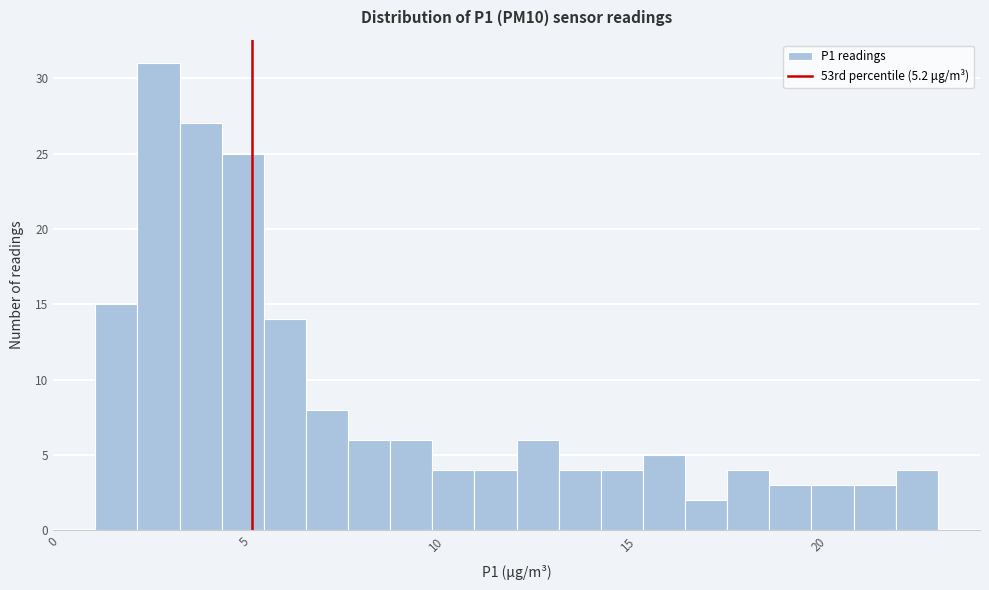

Read against the x-axis, roughly where is the centre of the tallest bar?

3.0